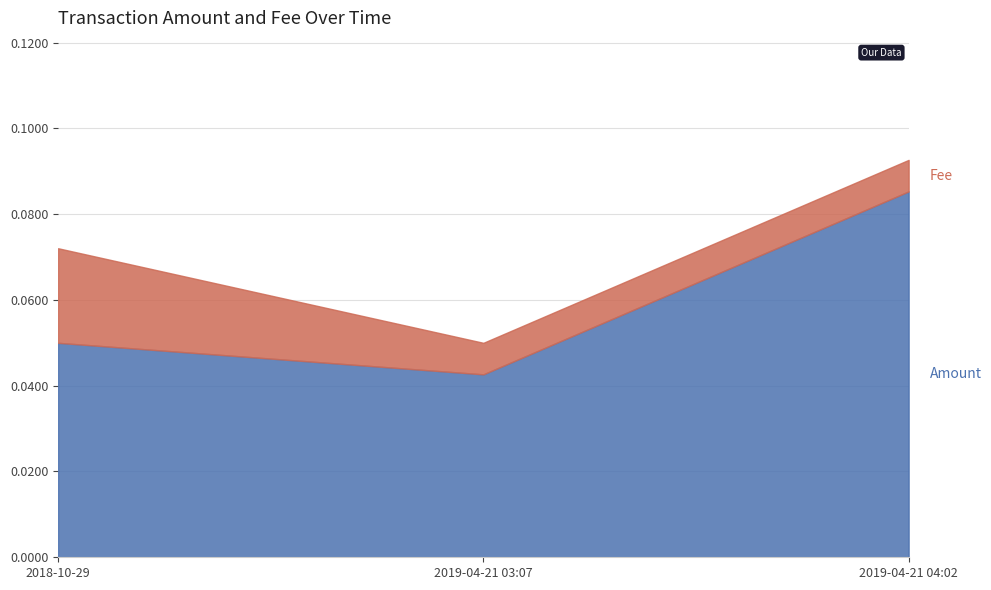

Count the number of categories in the chart.

3